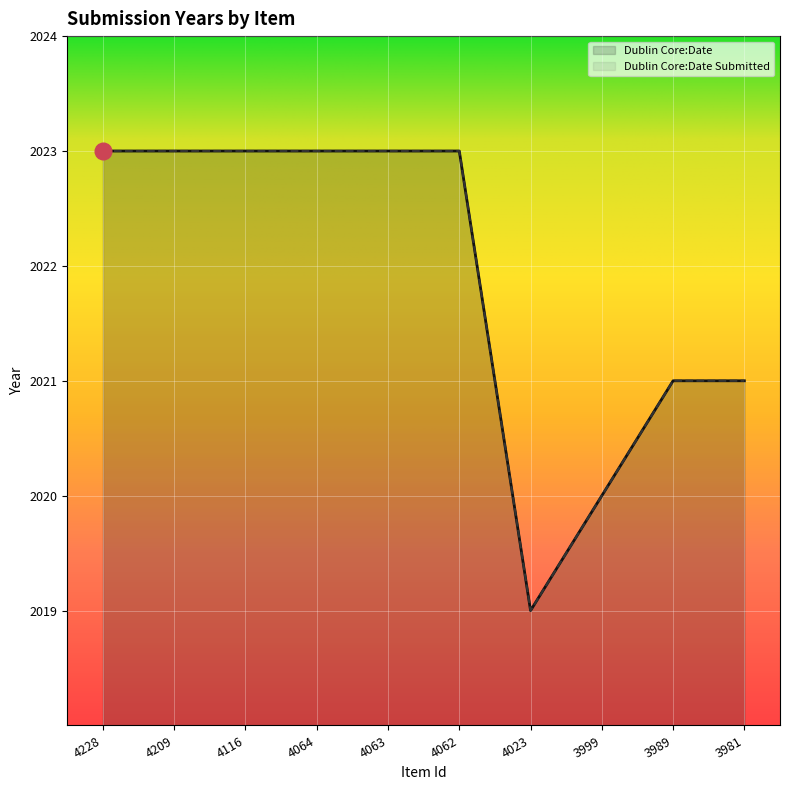

Reading left to right, transcribe all the data shown in this chart.

Dublin Core:Date: 2023	2023	2023	2023	2023	2023	2019	2020	2021	2021
Dublin Core:Date Submitted: 2023	2023	2023	2023	2023	2023	2019	2020	2021	2021